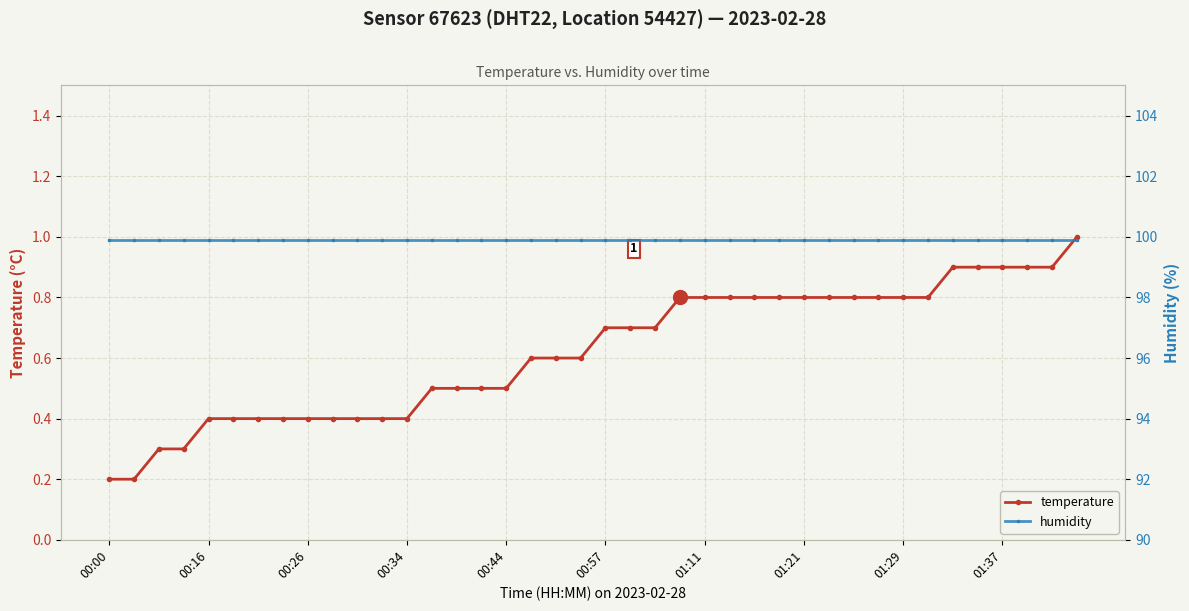

True or false: humidity and temperature intersect in this chart.

False